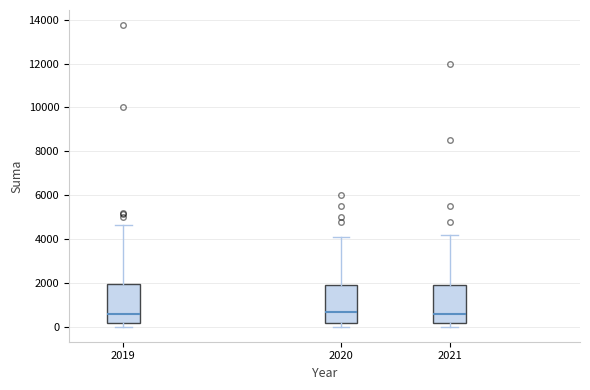

Where does the median line of the box at x = 2020 sit on the y-axis? The values are not printed on the chart, so give them approximately, as read against the axis.

600